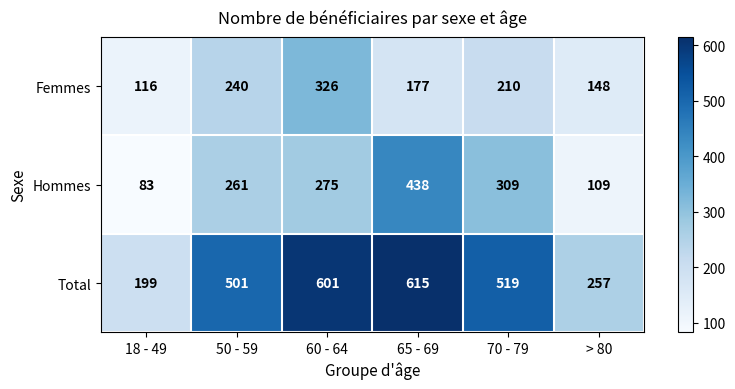

What is the difference between the maximum and minimum values in the Hommes series?

355